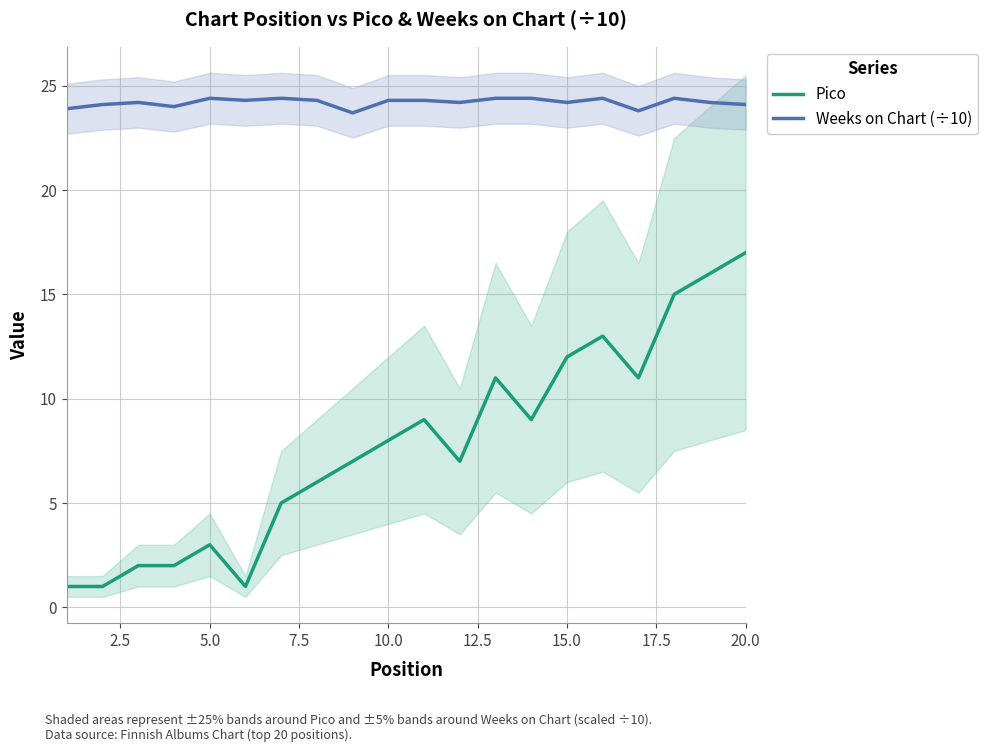

What is the difference between the maximum and second lowest values in the Pico series?

16.0